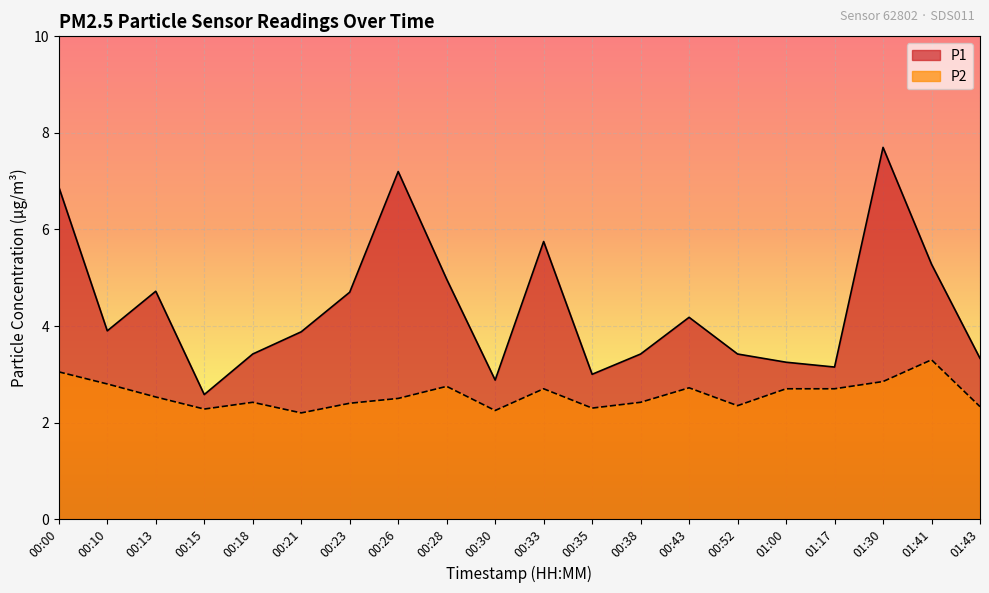

Where is the first local maximum for P2?

00:18